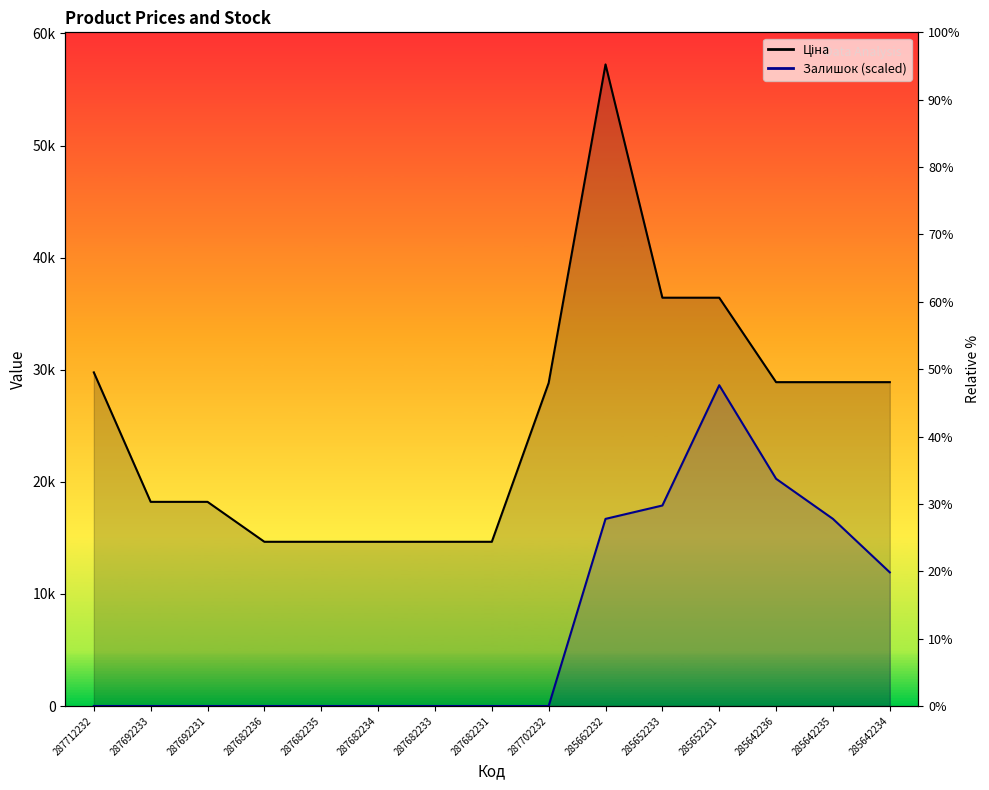

True or false: Ціна and Залишок cross at least once.

False